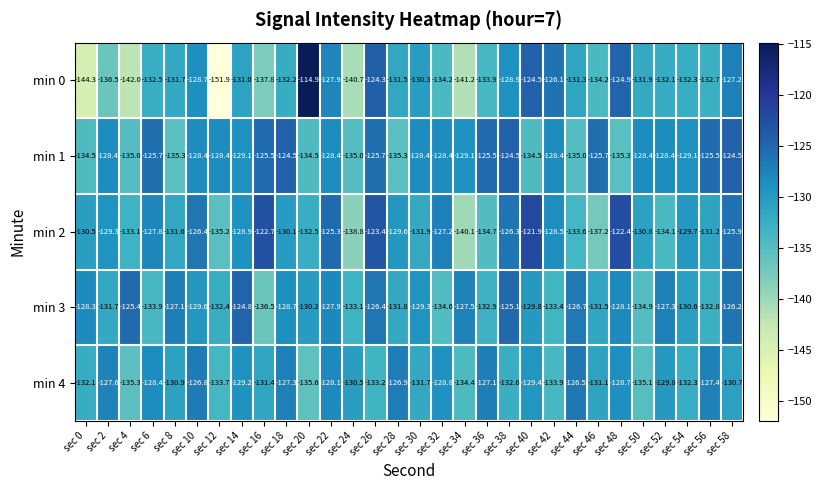

At which category is the sum across all series the highest?

sec 26